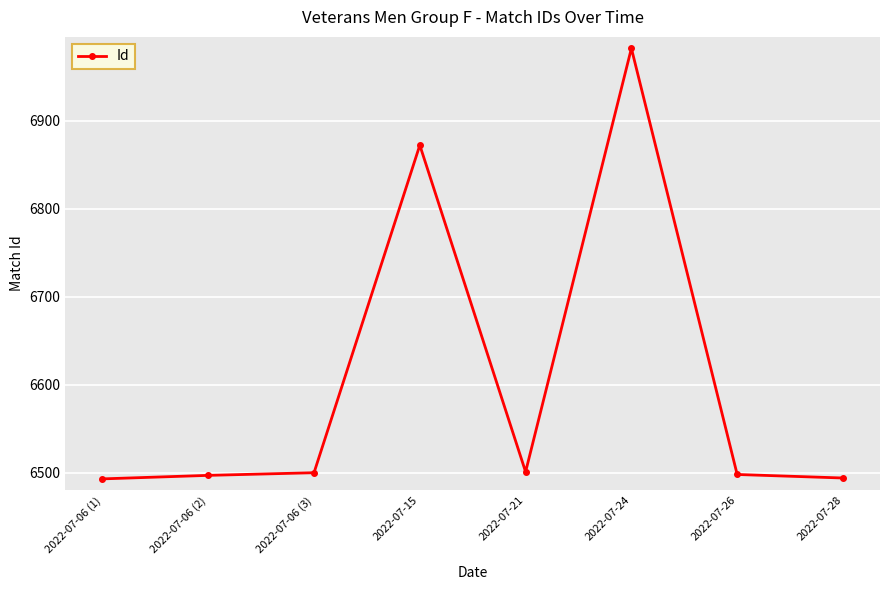

How many series are shown in this chart?

1